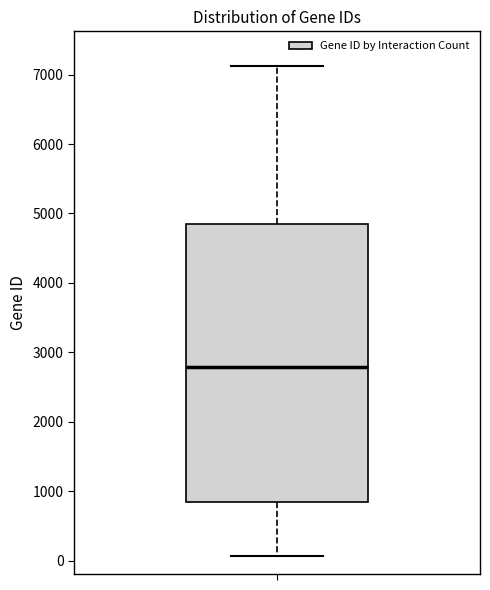

Transcribe this box plot: give where the median line is, the range the box spans, and where the two whiskers end, as read against the y-axis. The values are not printed on the chart, so give them approximately, as read against the axis.

median 2800, box 800 to 4800, whiskers 100 to 7100